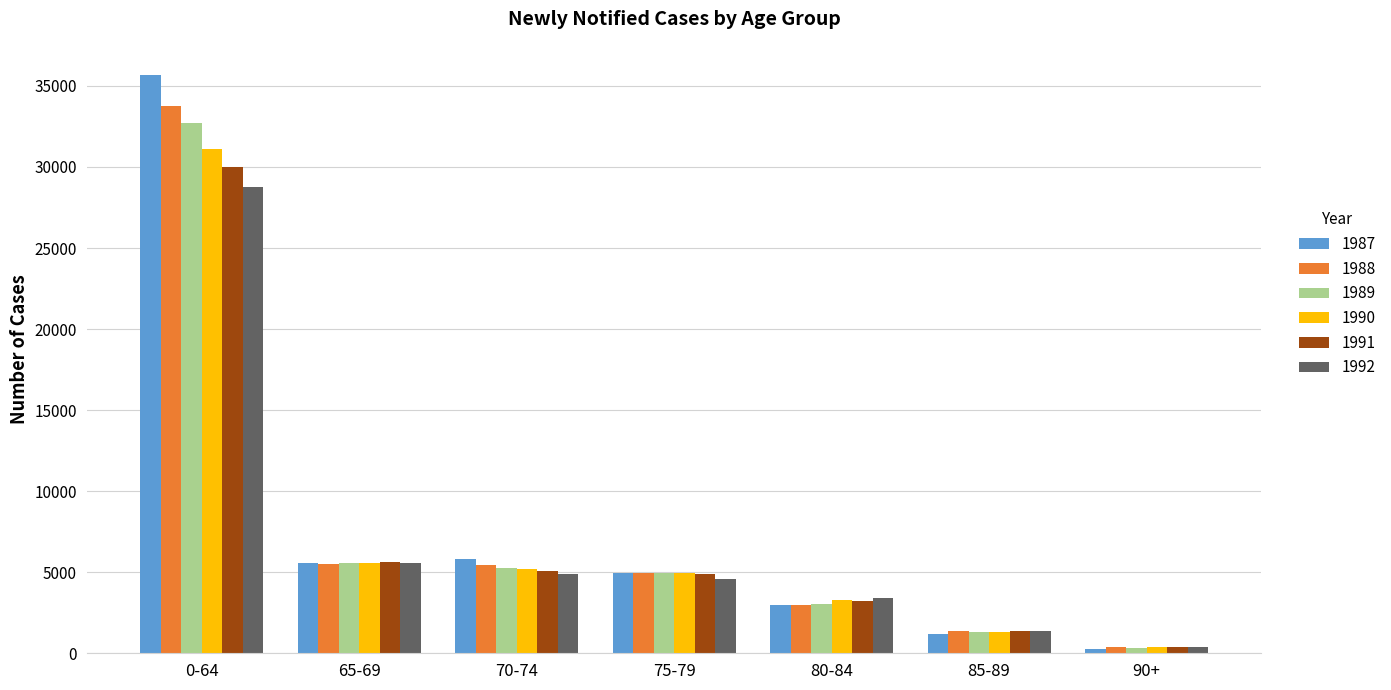

What is the difference between the maximum and second lowest values in the 1988 series?

32432